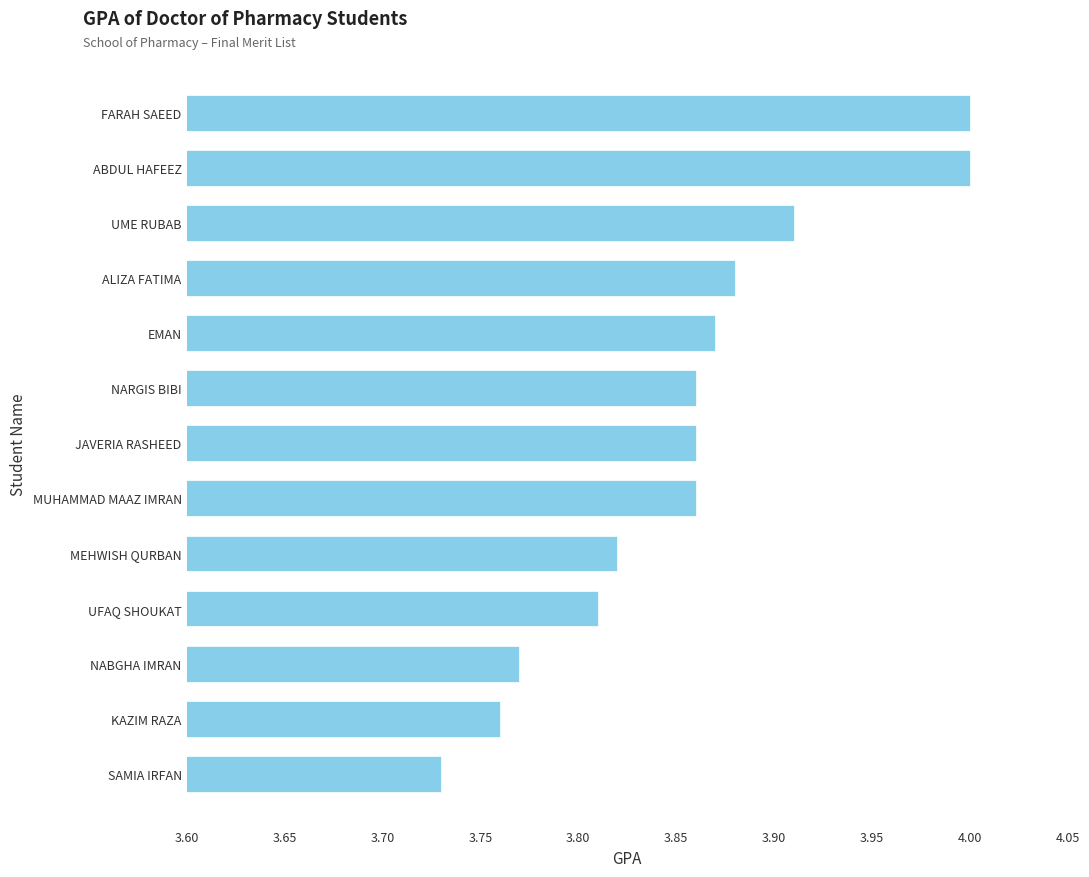

What is the change in value from MEHWISH QURBAN to UME RUBAB?

+0.1